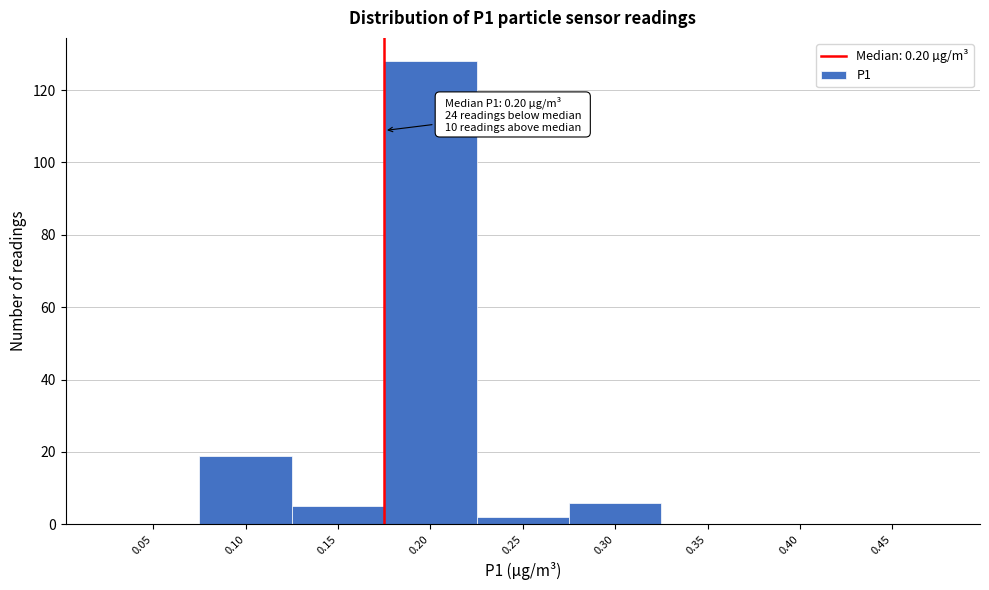

Reading right to left, extract all data points from this chart.

0.45=0	0.40=0	0.35=0	0.30=6	0.25=2	0.20=128	0.15=5	0.10=19	0.05=0